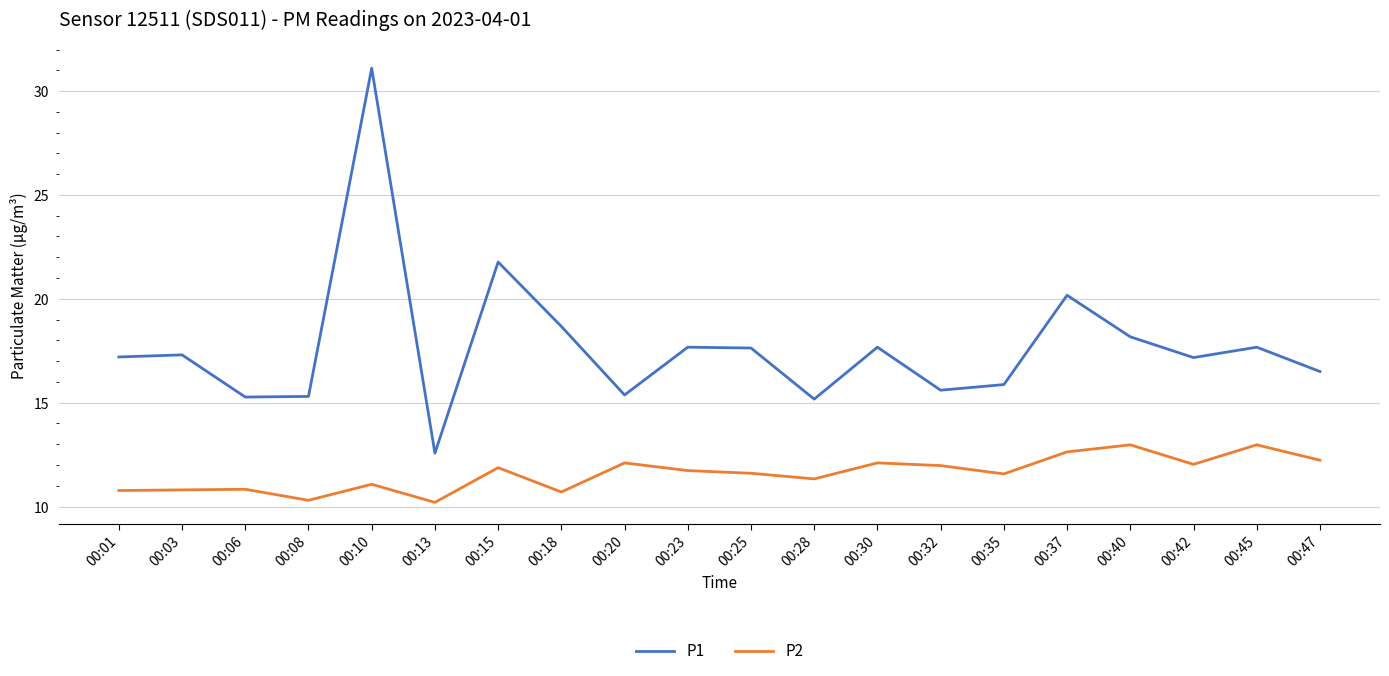

What is the sum of the P2 values at 00:47 and 00:03?

23.0